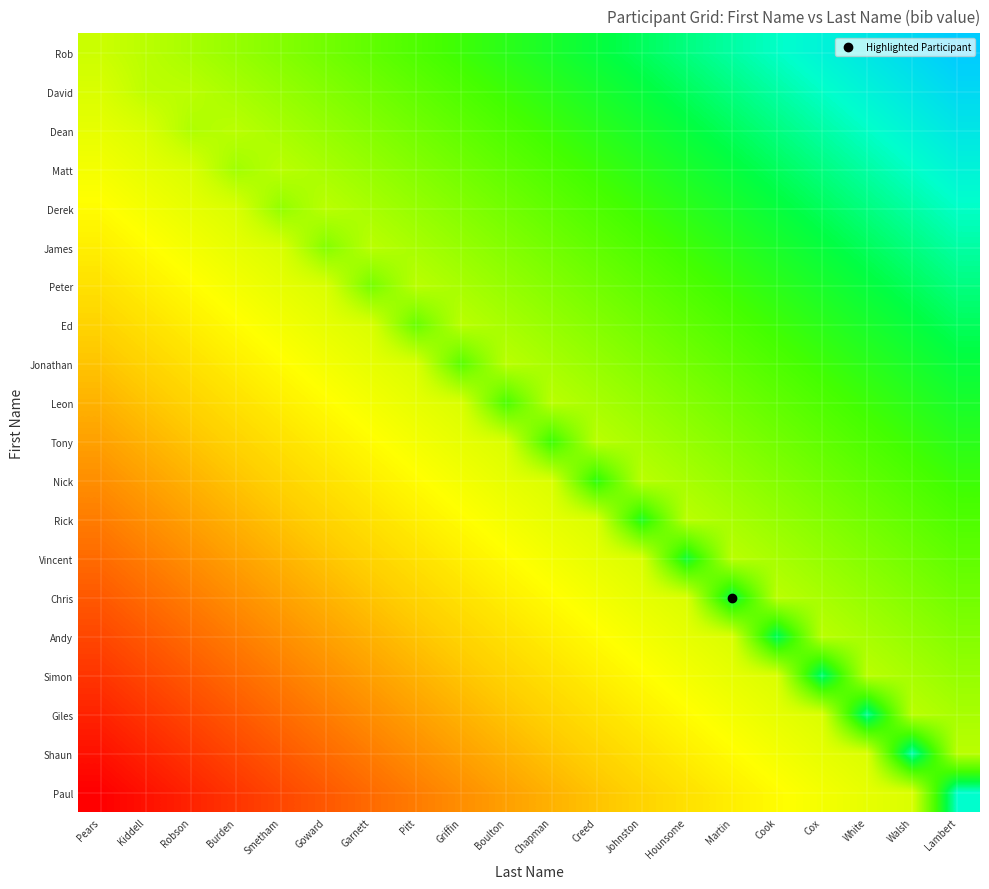

Which label corresponds to the largest value in the chart?

Lambert